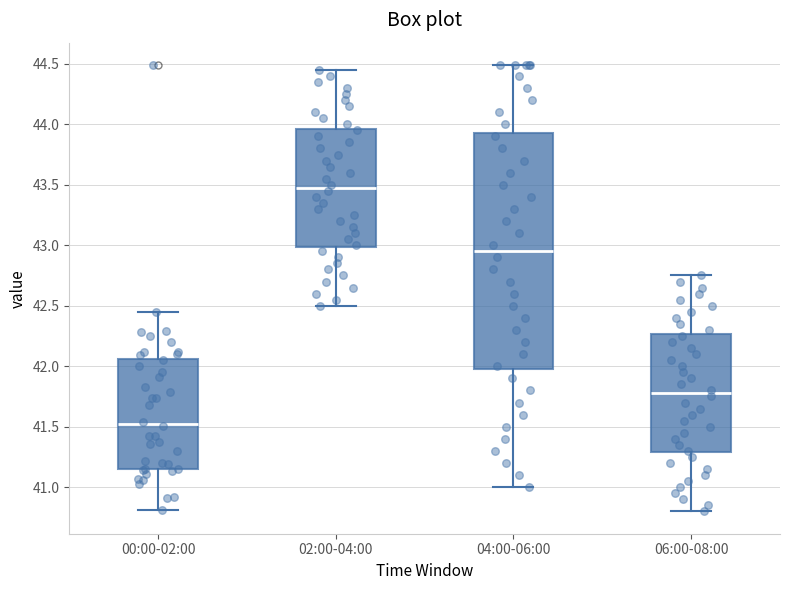

Reading left to right, read every box against the y-axis: the position of its median line, the range the box covers, and the ends of its whiskers. The values are not printed on the chart, so give them approximately, as read against the axis.

00:00-02:00: median 41.55, box 41.15 to 42.05, whiskers 40.80 to 42.45
02:00-04:00: median 43.50, box 43.00 to 43.95, whiskers 42.50 to 44.45
04:00-06:00: median 42.95, box 42.00 to 43.95, whiskers 41.00 to 44.50
06:00-08:00: median 41.80, box 41.30 to 42.25, whiskers 40.80 to 42.75